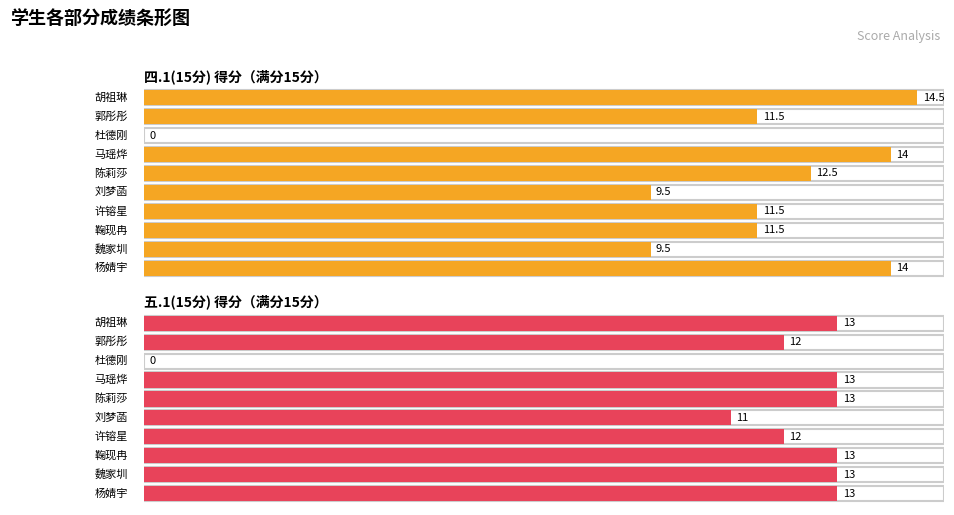

What are all the series names shown in the legend?

四.1(15分), 五.1(15分)